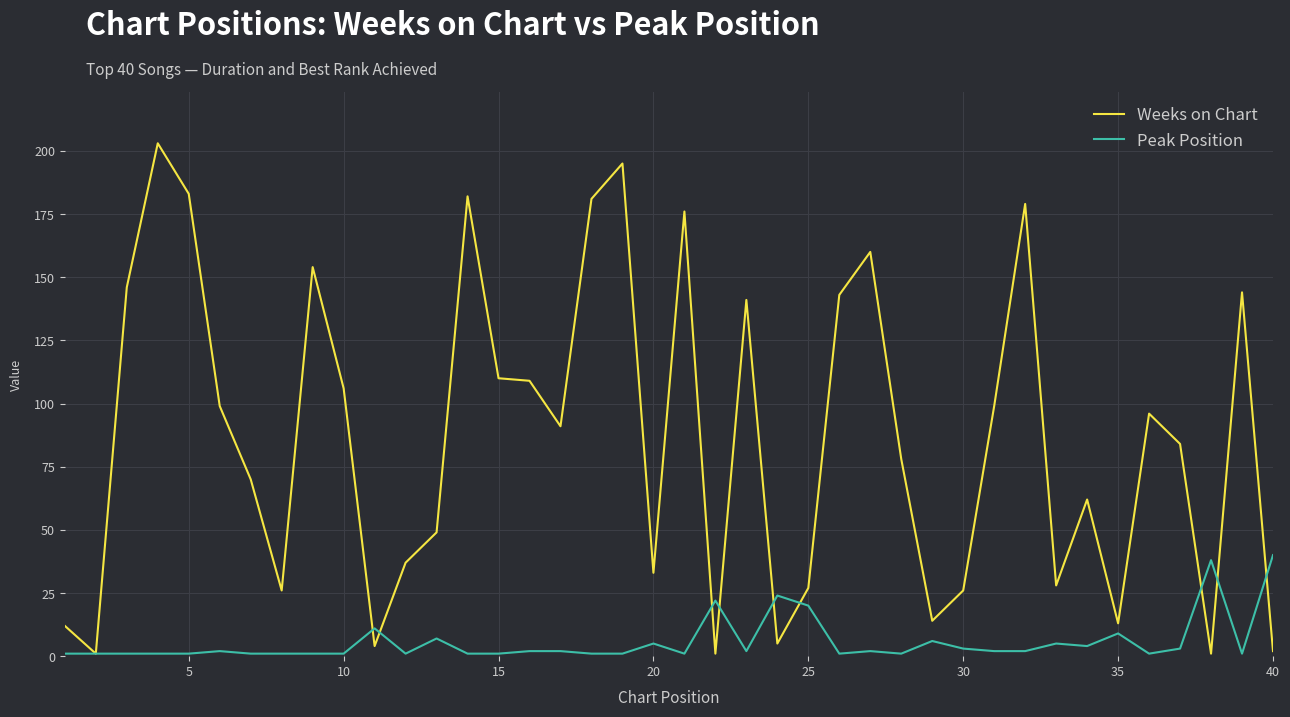

How many lines are shown in the chart?

2